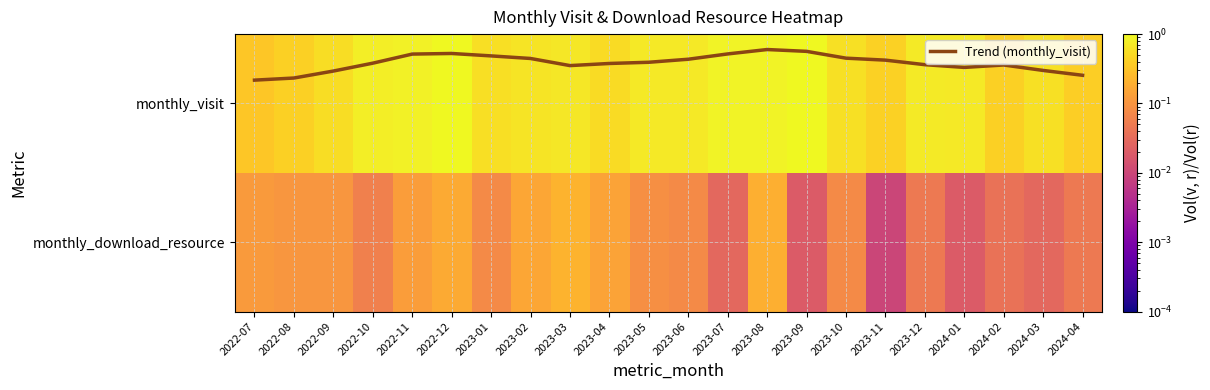

What is the difference between the maximum and minimum values in the Trend (monthly_visit) series?

0.2